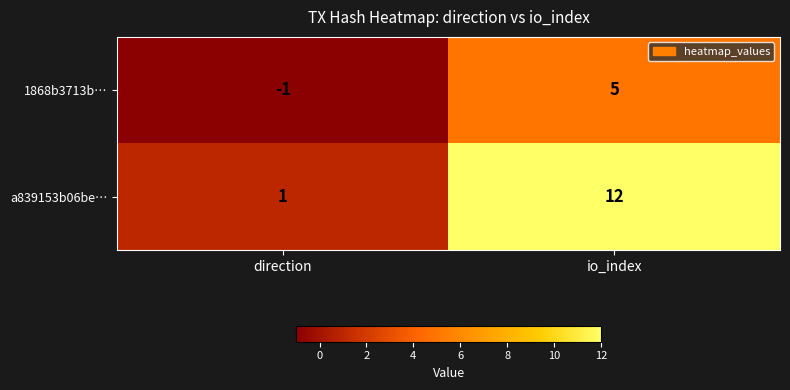

Reading left to right, list all the values displayed in this chart.

1868b3713b…: direction=-1	io_index=5
a839153b06be…: direction=1	io_index=12